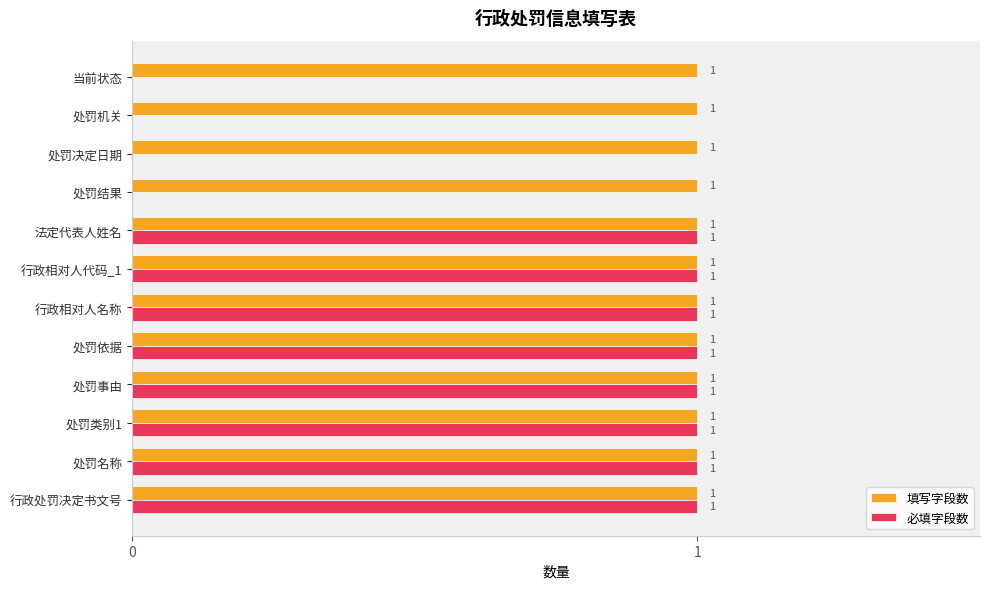

The value of 必填字段数 at 处罚事由 is 2. True or false?

False